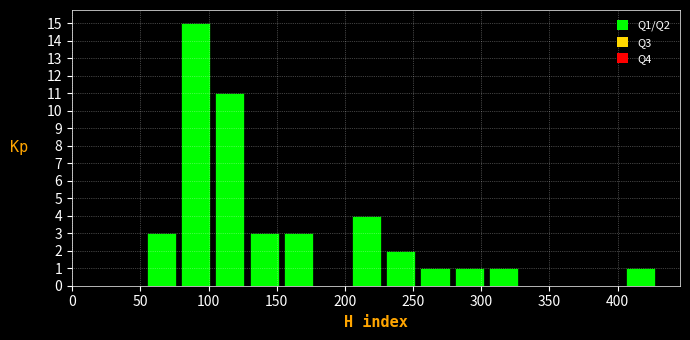

Which range on the x-axis has the tallest bar?

80 to 105